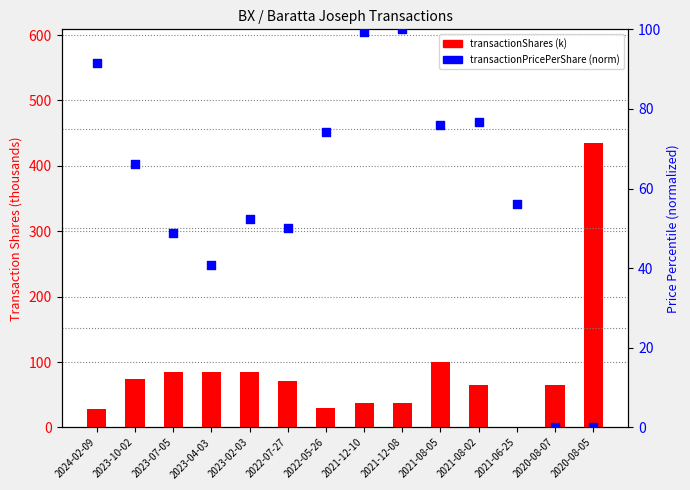

At how many categories does at least one series exceed 221?

1